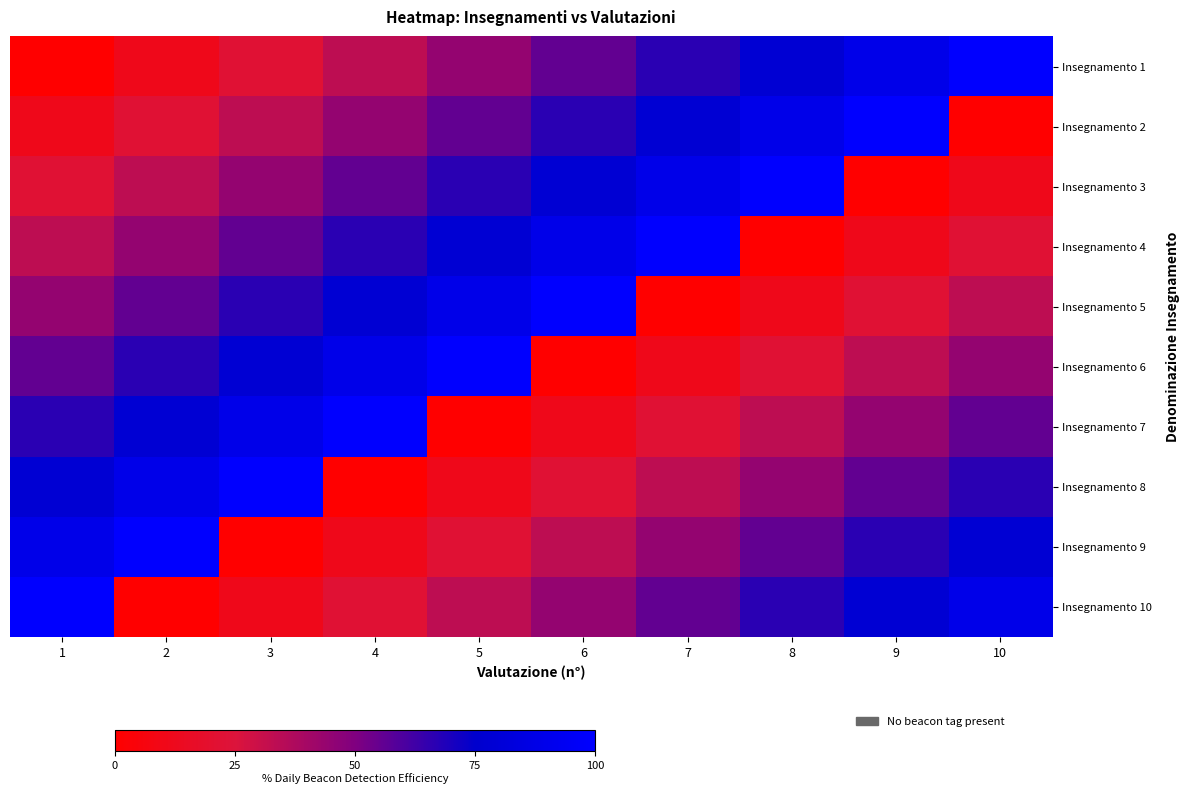

Which series has the largest total across all categories?

Insegnamento 1